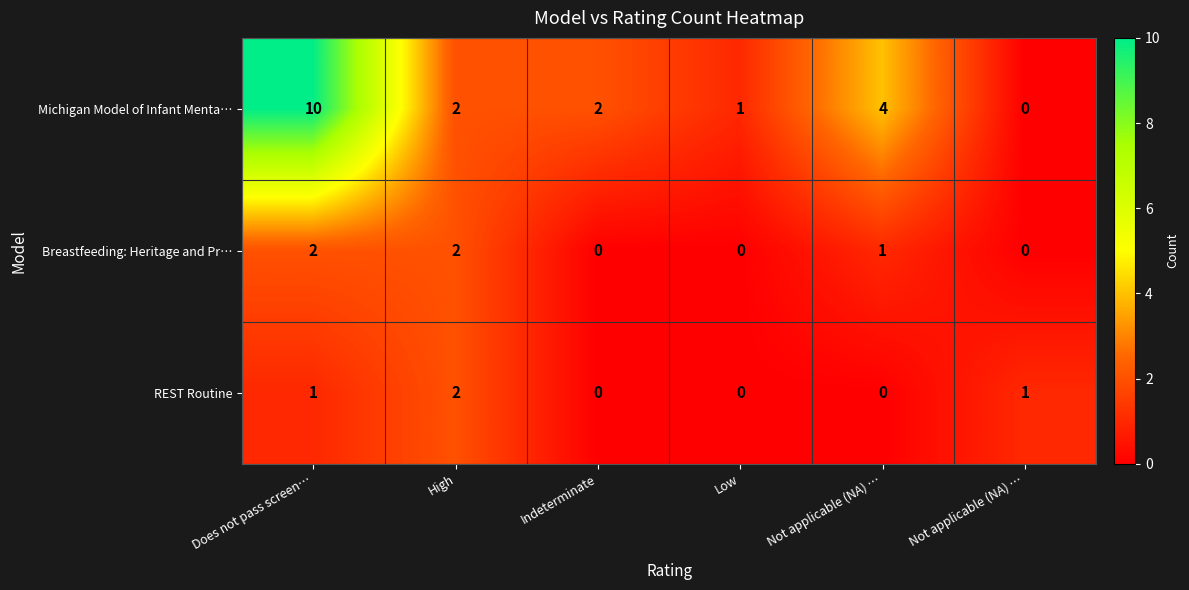

How many values in the REST Routine series are below 1?

3